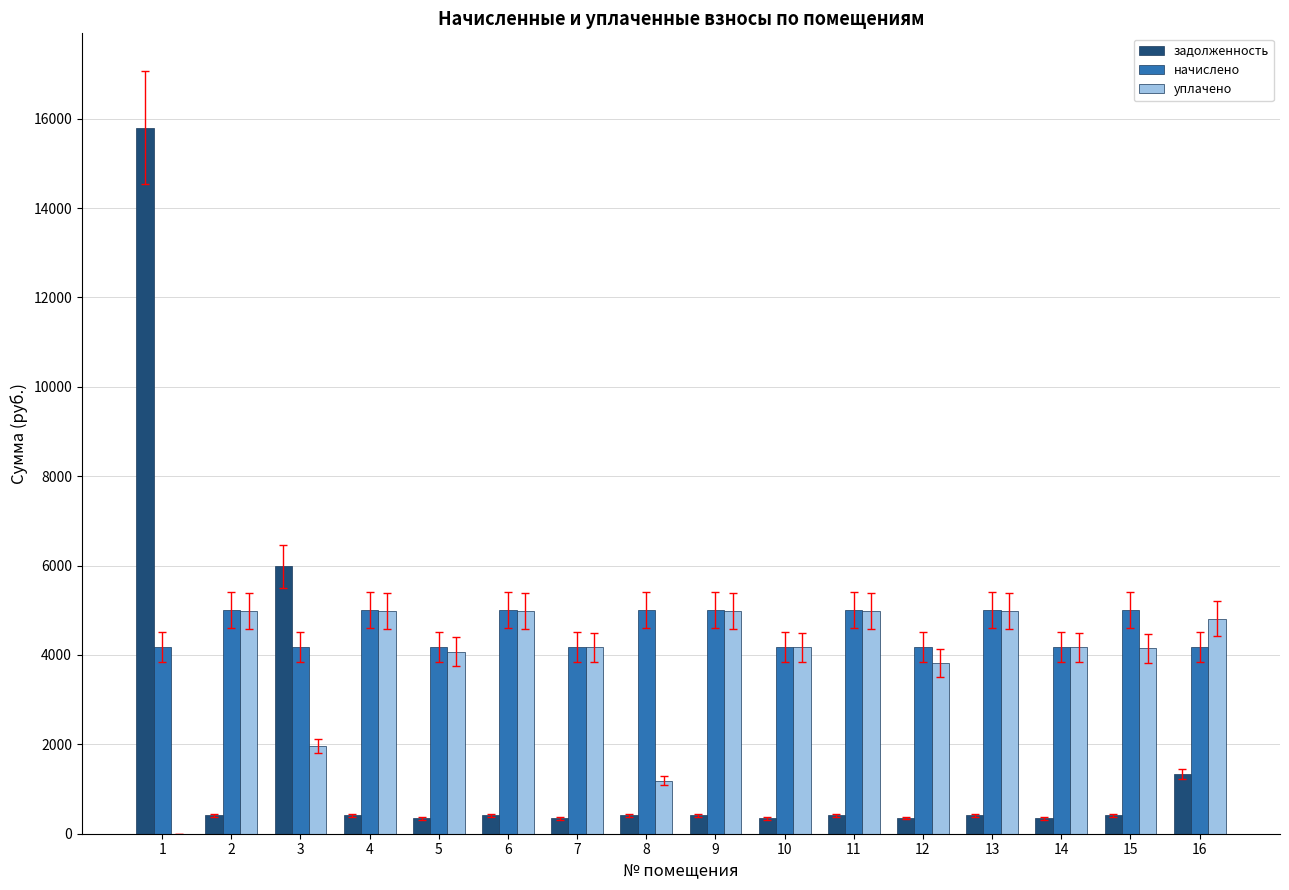

Is the value of задолженность at 5 greater than the value of начислено at 6?

No